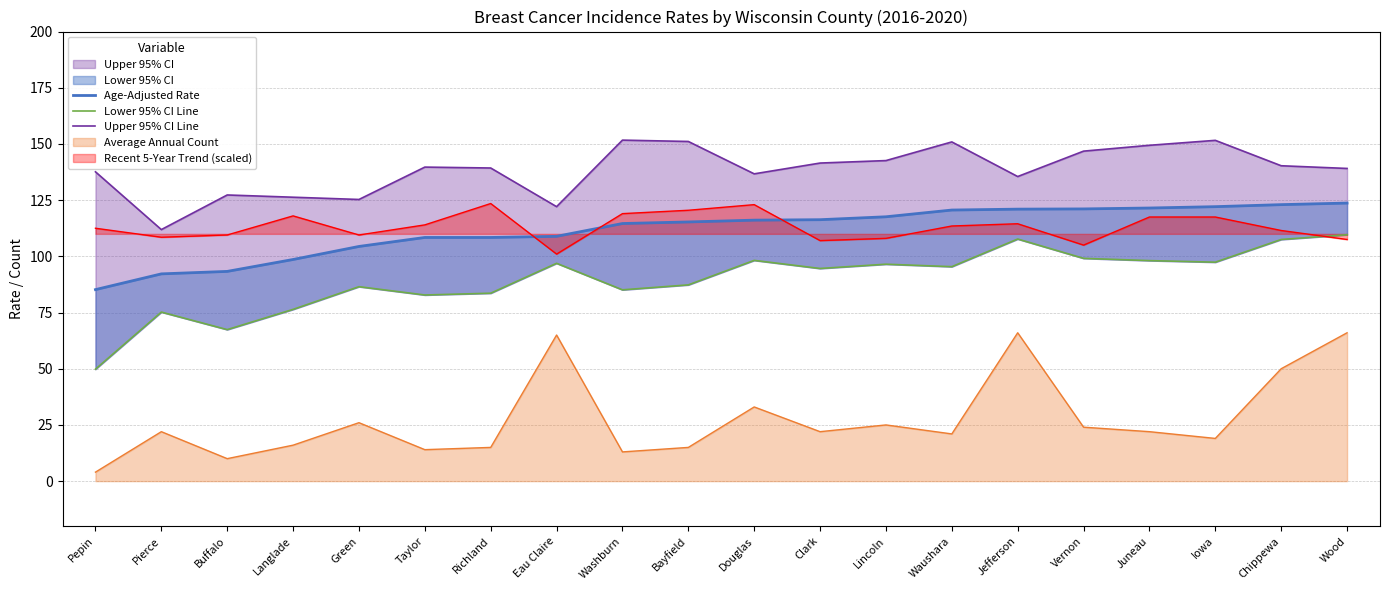

What is the label of the 2nd point from the right?

Chippewa